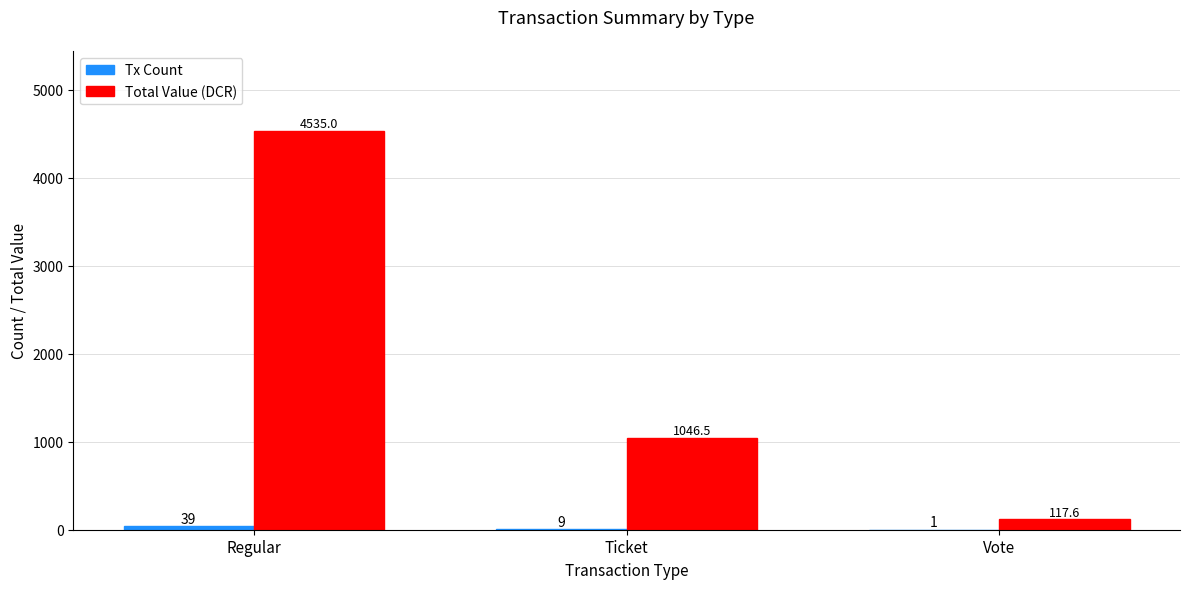

Is it true that Total Value (DCR) equals 1761.1 at Ticket?

False